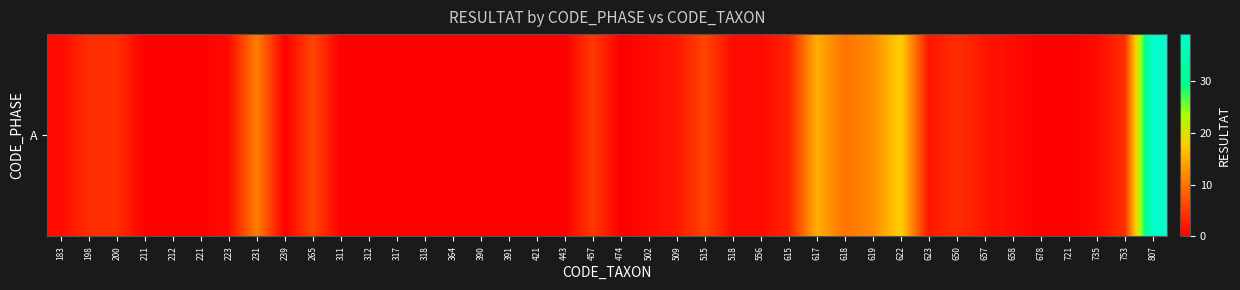

Rank the categories by value from highest to lowest.

807, 622, 617, 619, 231, 618, 265, 515, 457, 198, 200, 650, 753, 615, 509, 623, 657, 183, 223, 502, 518, 556, 658, 735, 211, 212, 221, 239, 311, 312, 317, 318, 364, 390, 391, 421, 443, 474, 678, 721